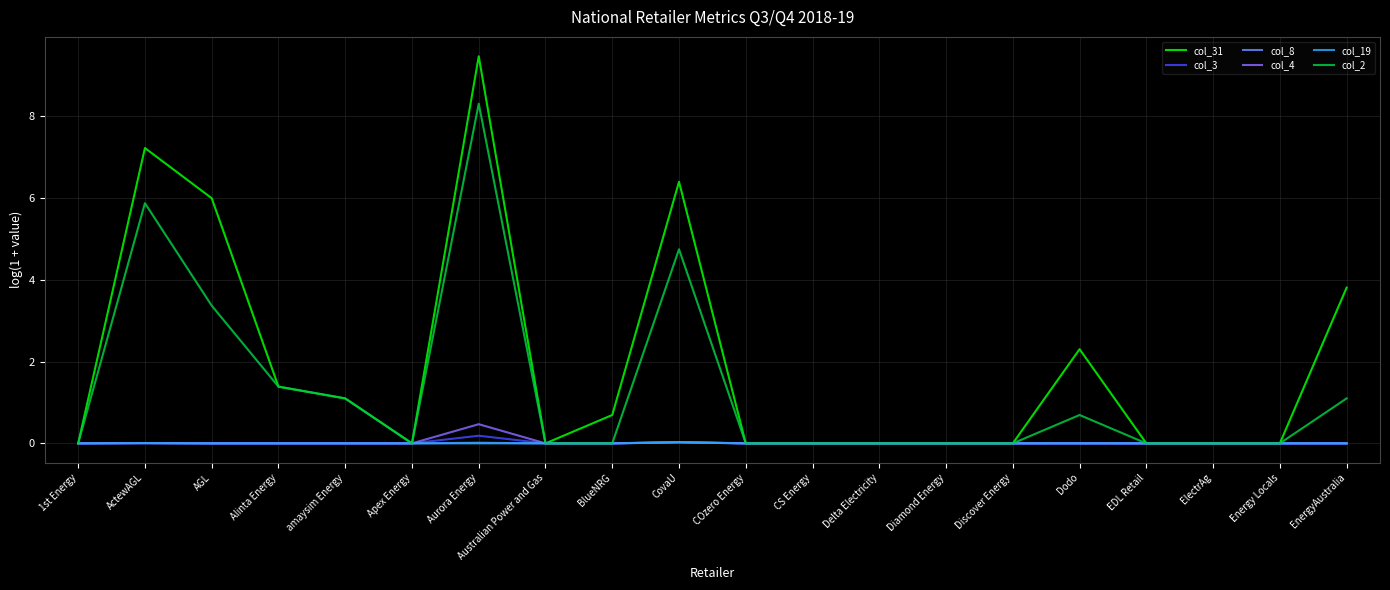

At which category is the sum across all series the highest?

Aurora Energy